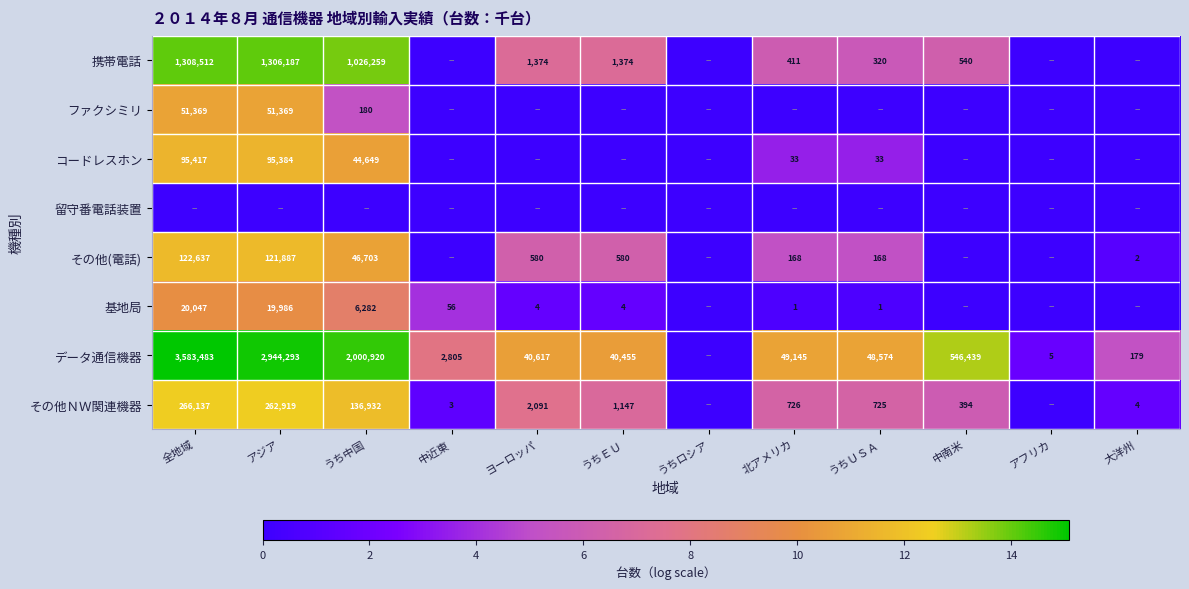

At which category is the sum across all series the highest?

全地域